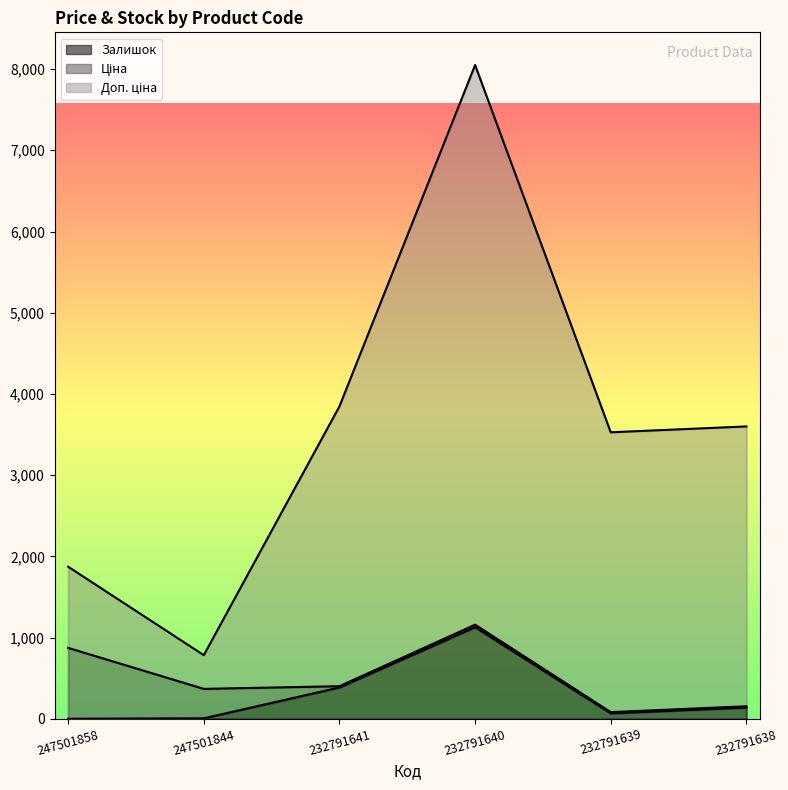

List the series in order of their peak value, lowest first.

Залишок, Доп. ціна